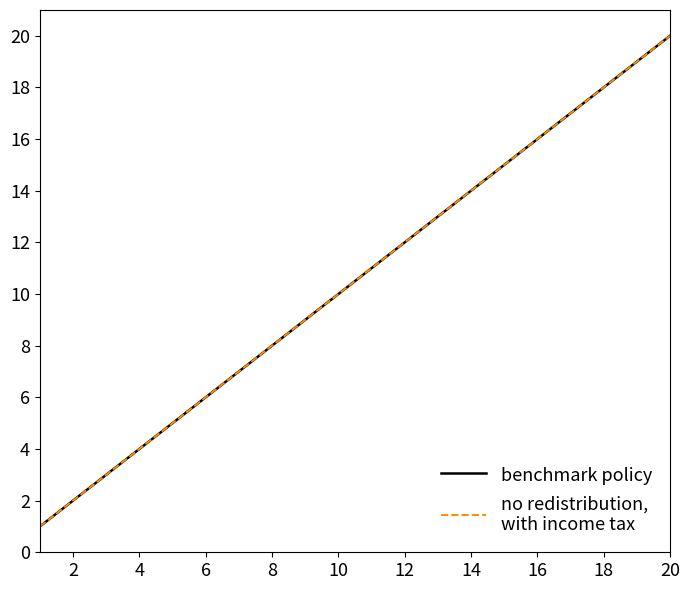

Does the chart display data point markers on the line(s)?

No